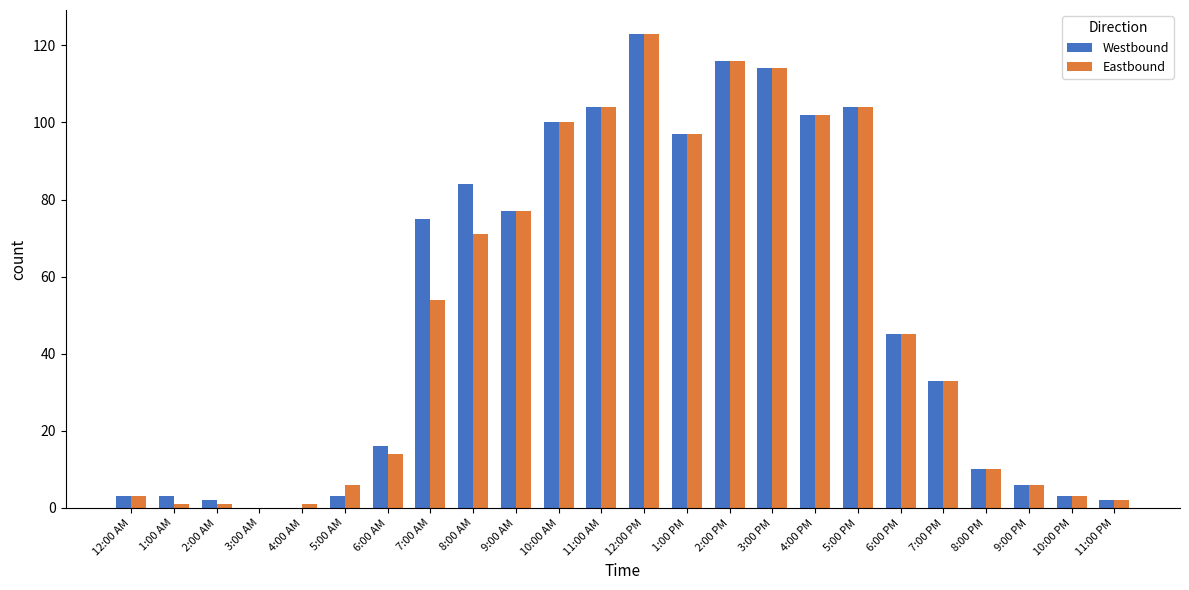

How many series are shown in this chart?

2